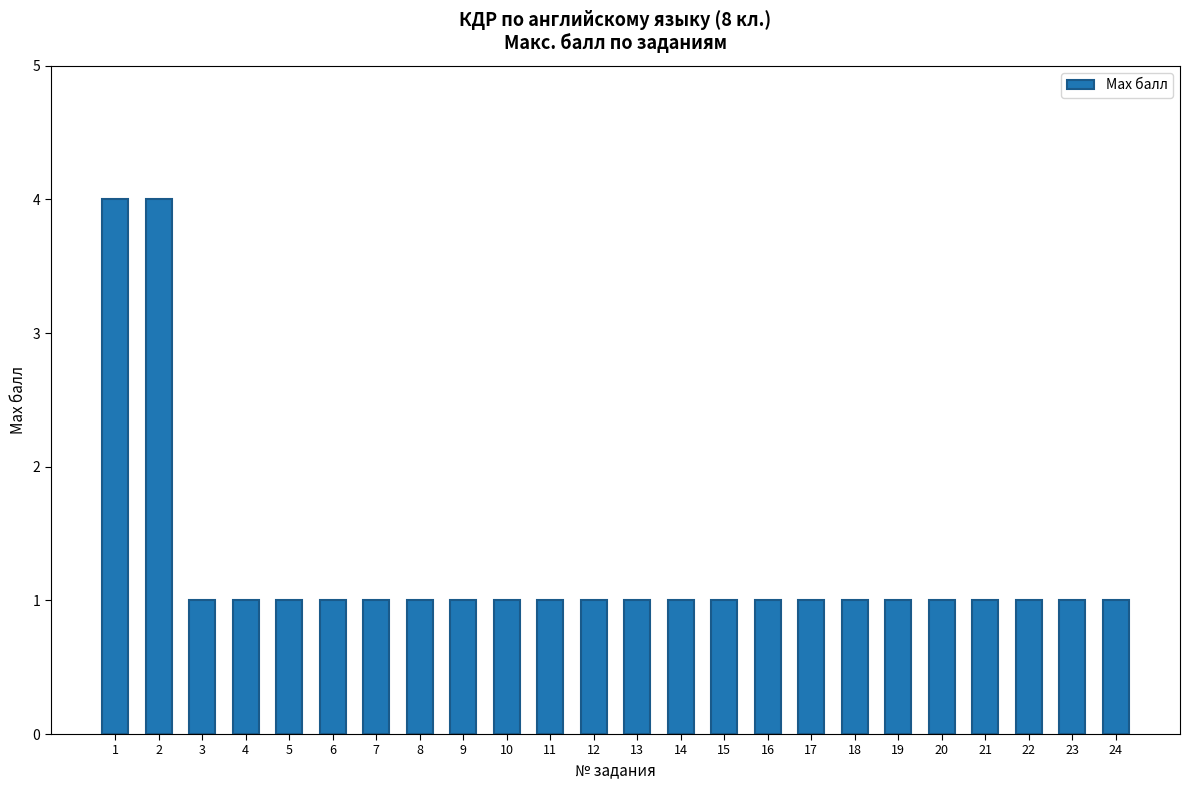

Is it true that the value at 20 is 2?

False